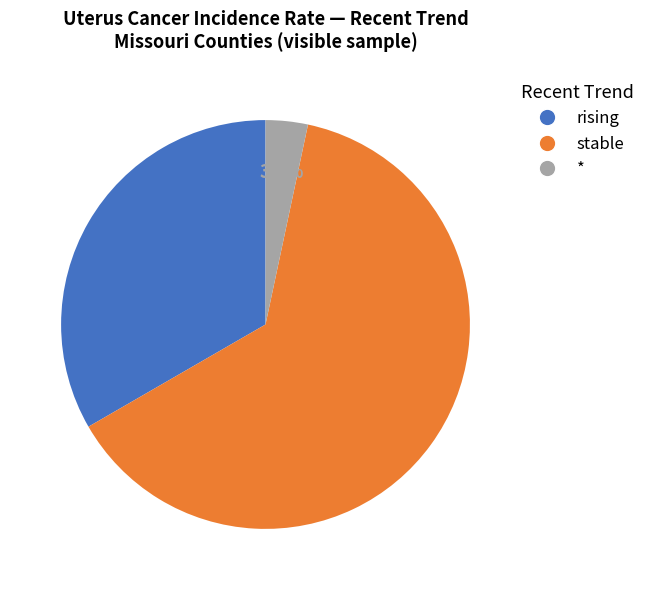

Is there a majority slice in this chart?

Yes